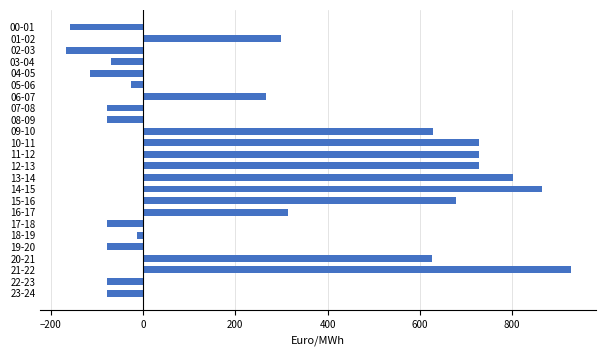

How many values are below 266?

12